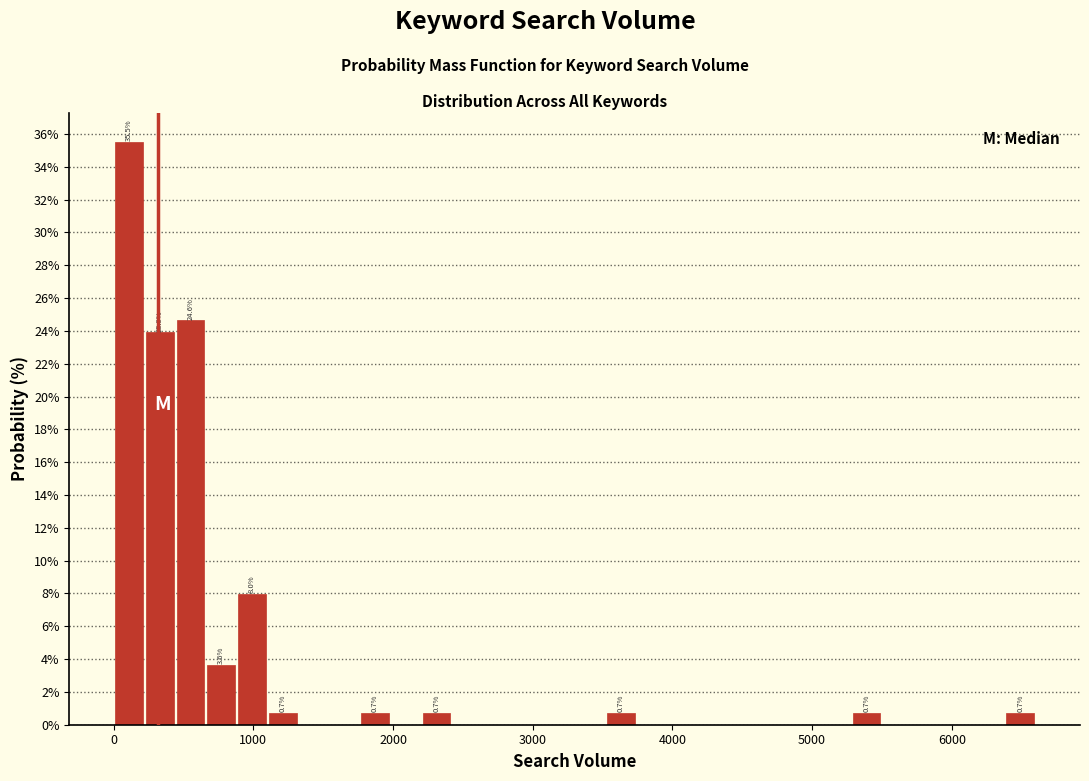

Read against the x-axis, roughly where is the centre of the tallest bar?

100